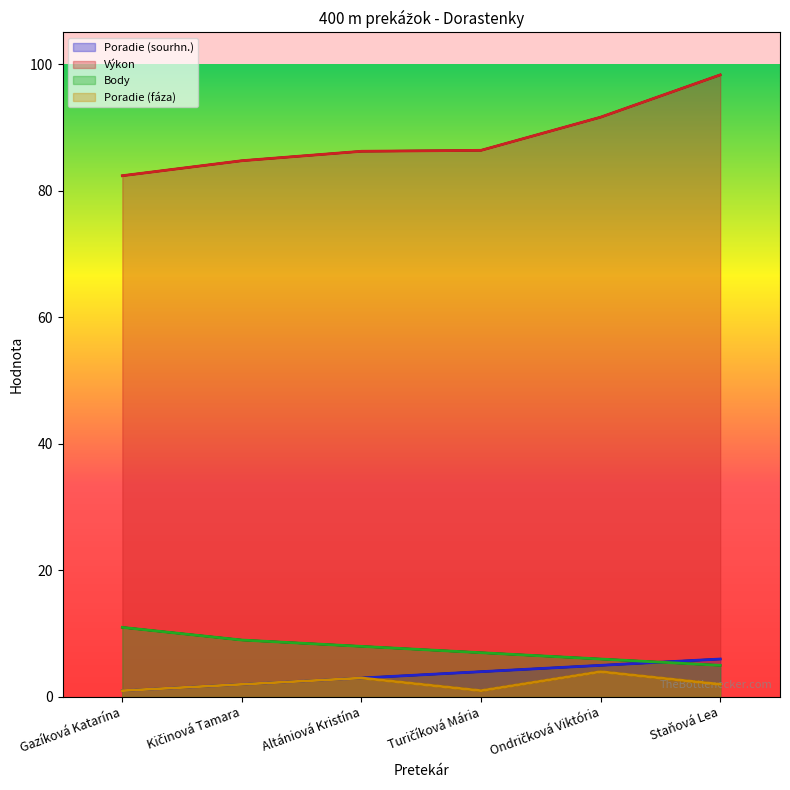

Reading left to right, what are all the values shown in this chart?

Poradie (sourhn.): Gazíková Katarína=1.0	Kičinová Tamara=2.0	Altániová Kristína=3.0	Turičíková Mária=4.0	Ondričková Viktória=5.0	Staňová Lea=6.0
Výkon: Gazíková Katarína=82.4	Kičinová Tamara=84.7	Altániová Kristína=86.2	Turičíková Mária=86.4	Ondričková Viktória=91.6	Staňová Lea=98.3
Body: Gazíková Katarína=11.0	Kičinová Tamara=9.0	Altániová Kristína=8.0	Turičíková Mária=7.0	Ondričková Viktória=6.0	Staňová Lea=5.0
Poradie (fáza): Gazíková Katarína=1.0	Kičinová Tamara=2.0	Altániová Kristína=3.0	Turičíková Mária=1.0	Ondričková Viktória=4.0	Staňová Lea=2.0